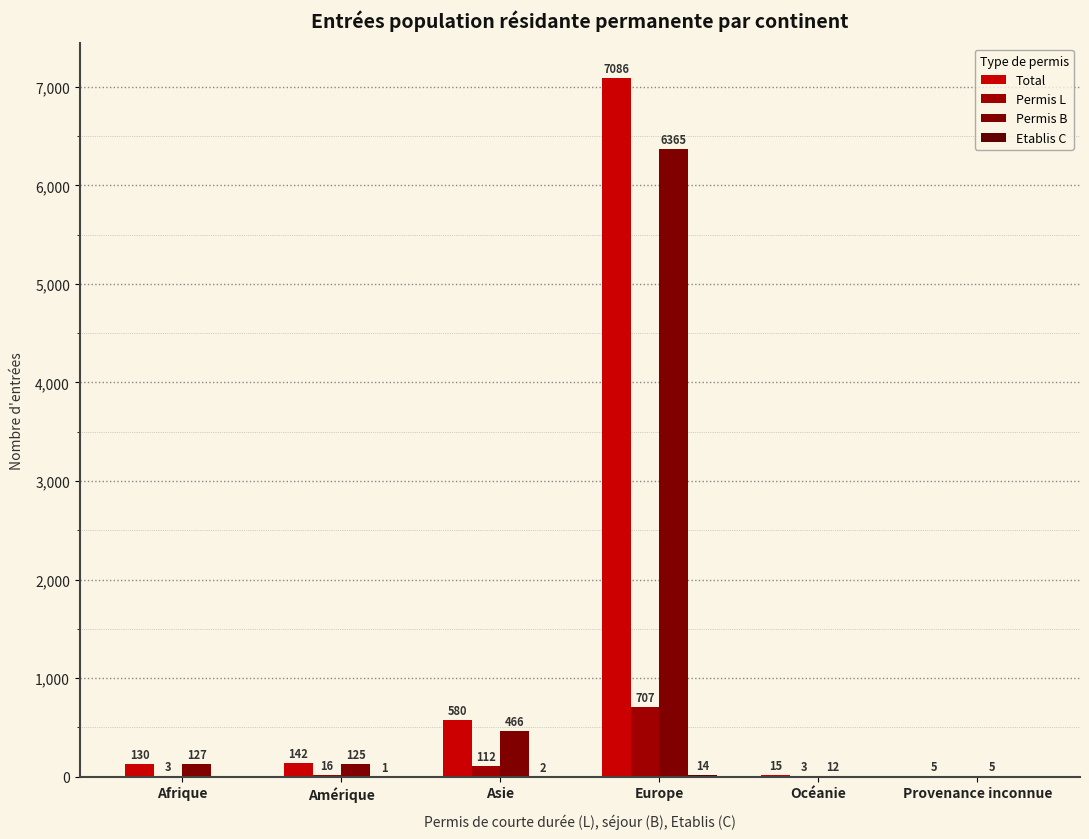

What is the label of the 1st bar from the left?

Afrique